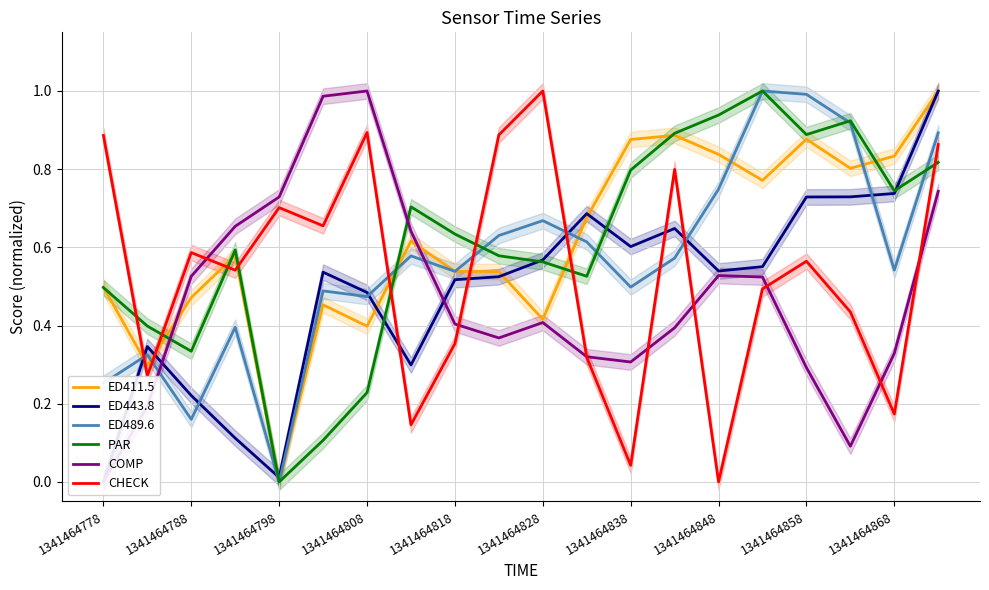

How many intersections are there between CHECK and ED489.6?

7